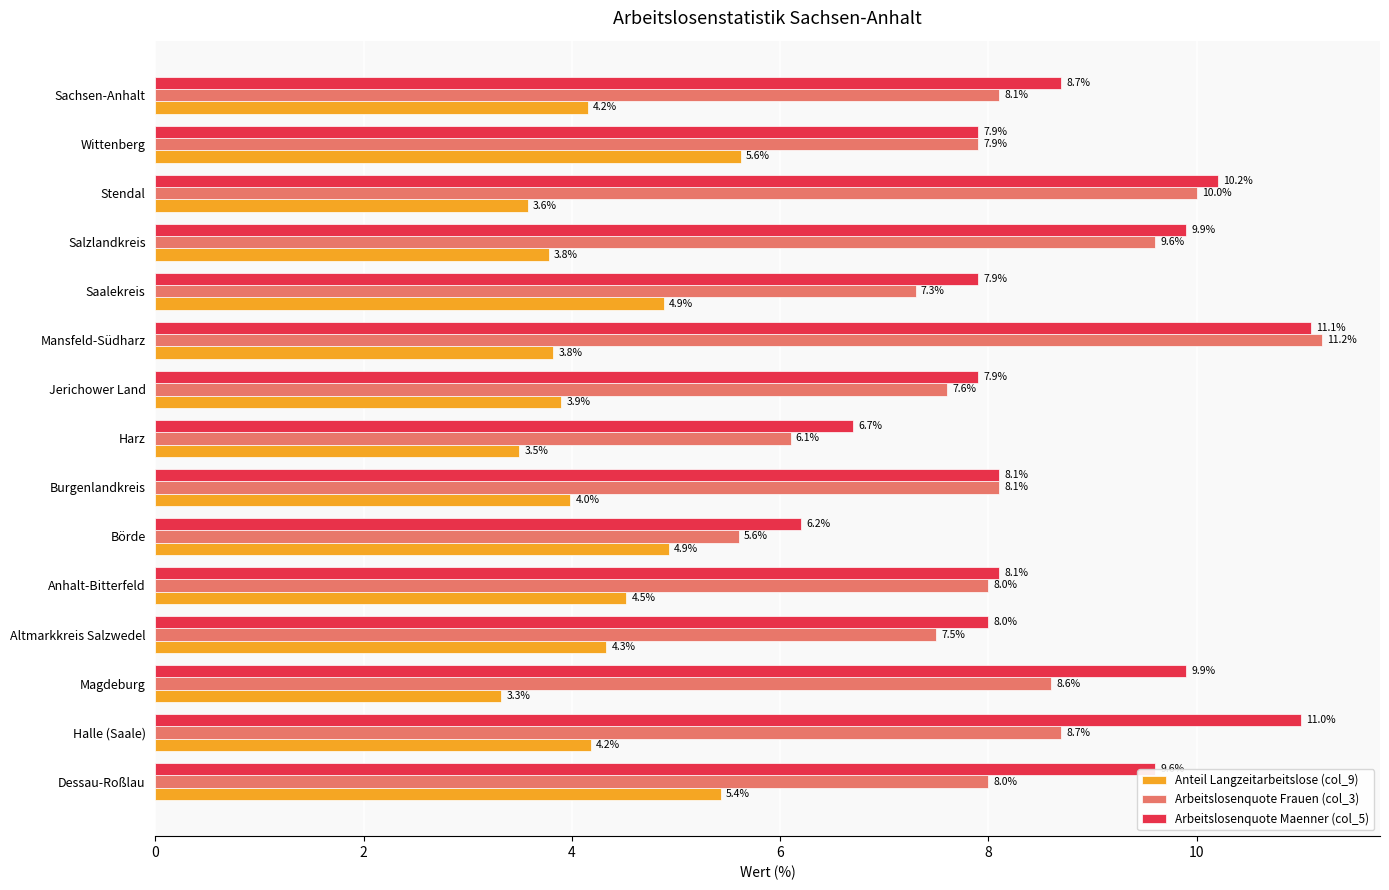

Is it true that Arbeitslosenquote Frauen (col_3) equals 7.3 at Saalekreis?

True